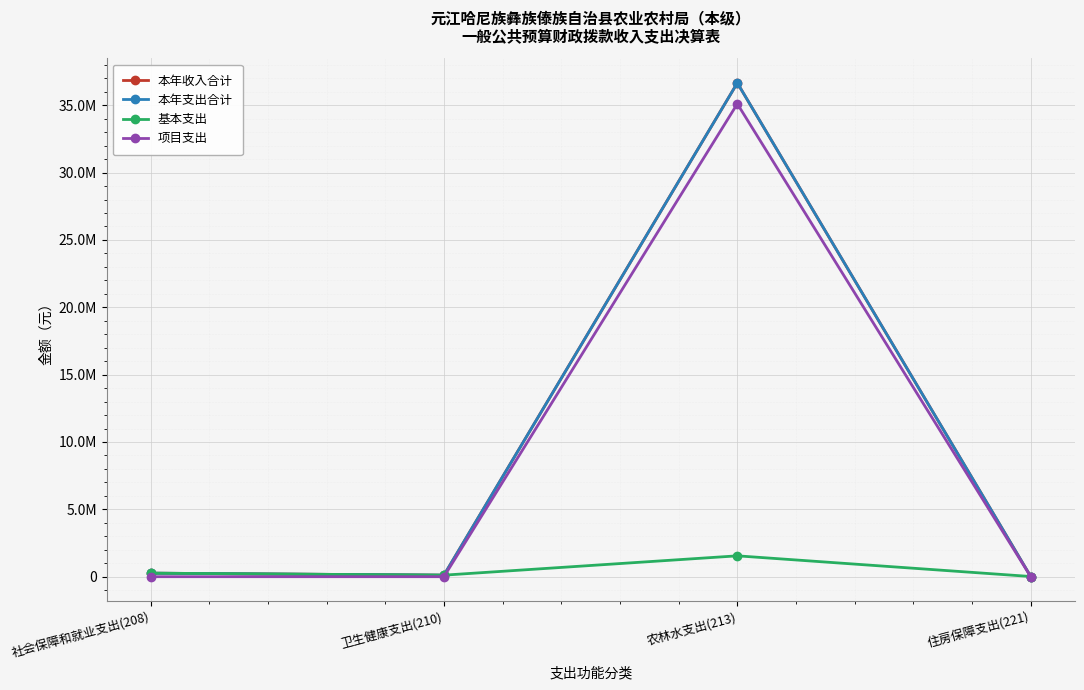

At which category is the sum across all series the highest?

农林水支出(213)